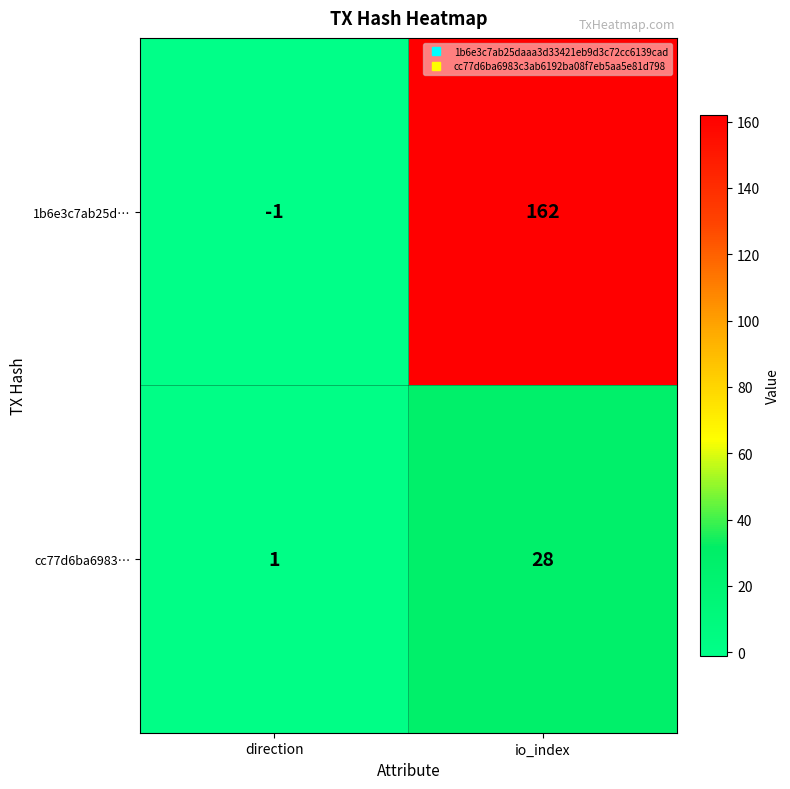

Which series changed the most between direction and io_index?

1b6e3c7ab25d…